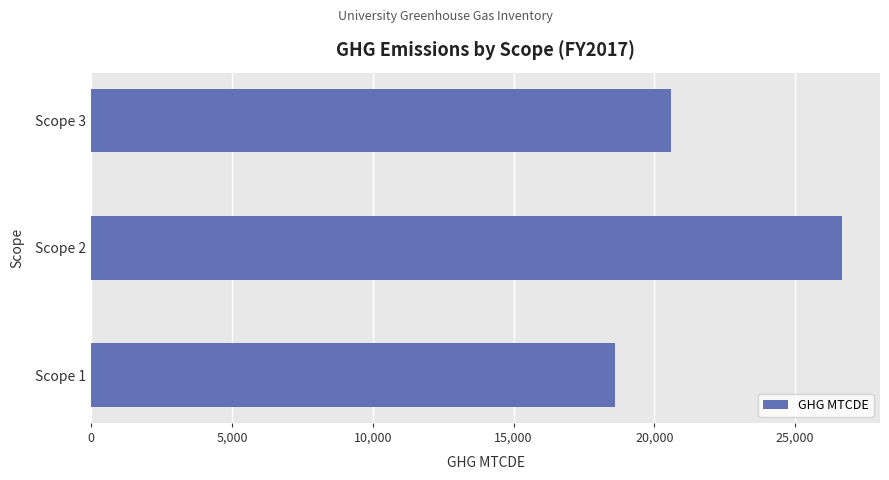

What is the approximate value at Scope 1?

18608.7